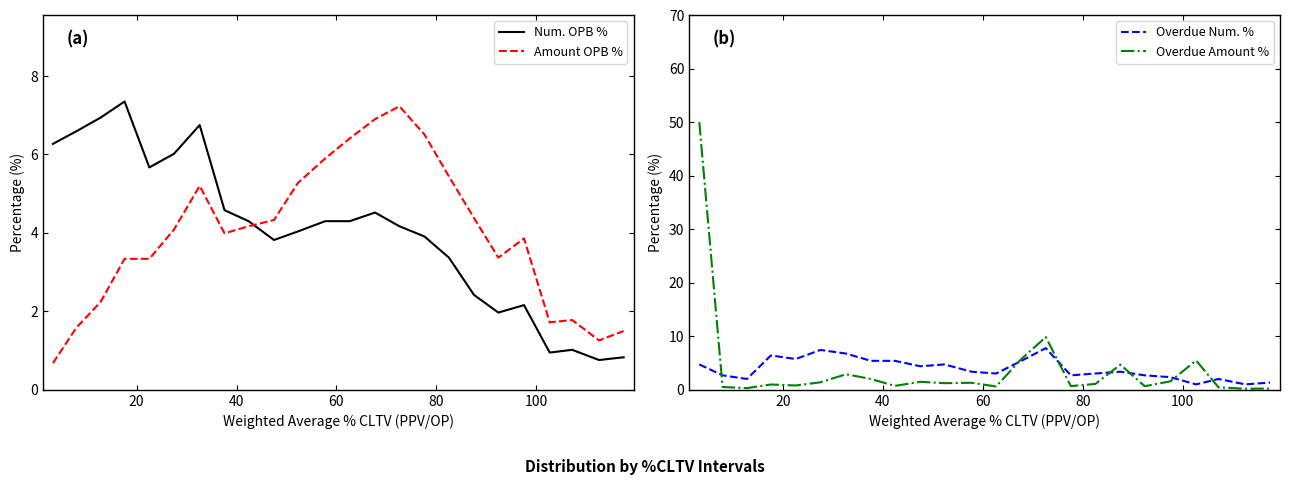

True or false: Amount OPB % has a value of 2.5 at 12.

False